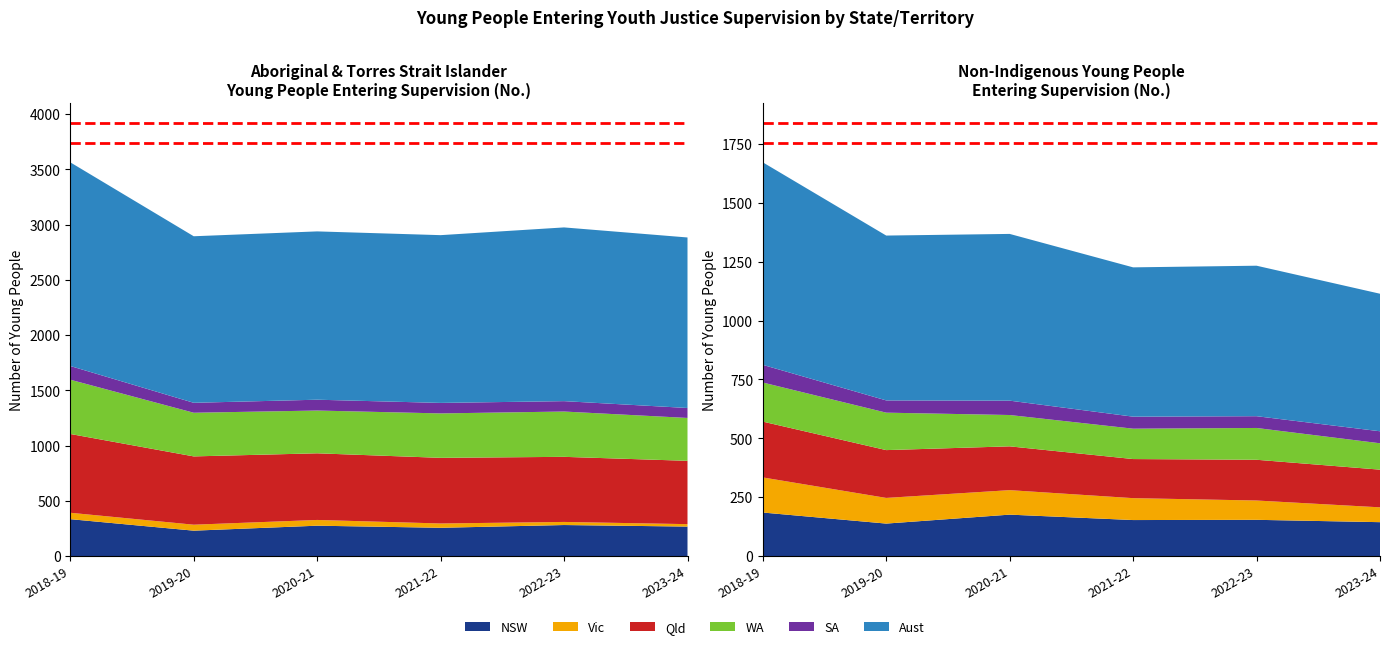

Reading left to right, what are all the values shown in this chart?

NSW: 334	230	275	256	281	267
Vic: 58	54	52	39	28	22
Qld: 713	618	603	594	589	573
WA: 491	395	387	402	410	388
SA: 124	90	98	95	94	90
Aust: 1843	1507	1523	1518	1572	1543